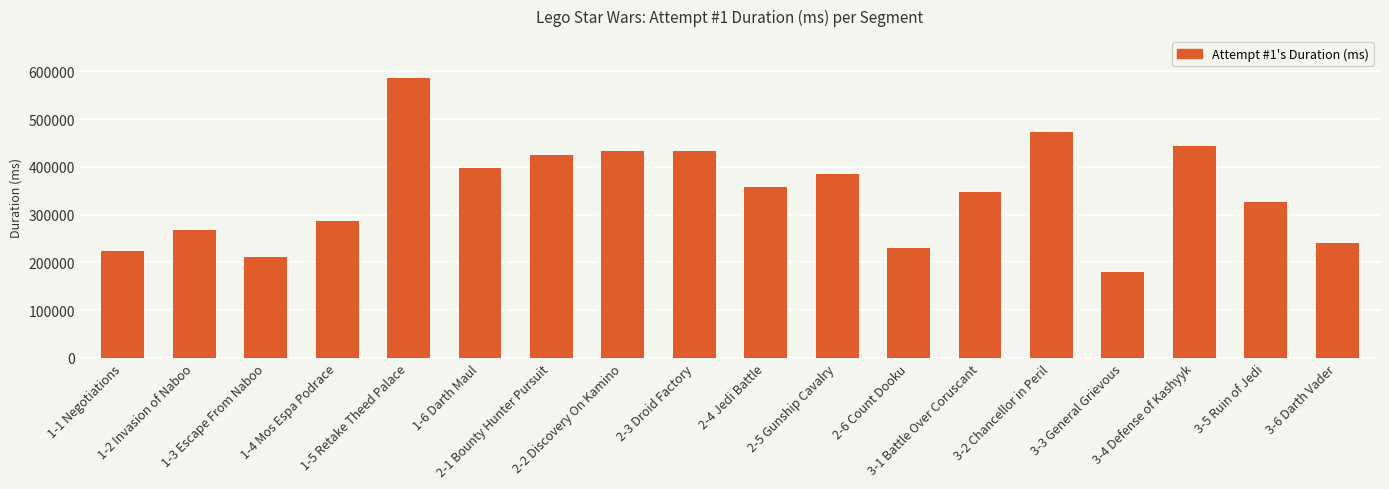

What is the smallest value displayed?

179536